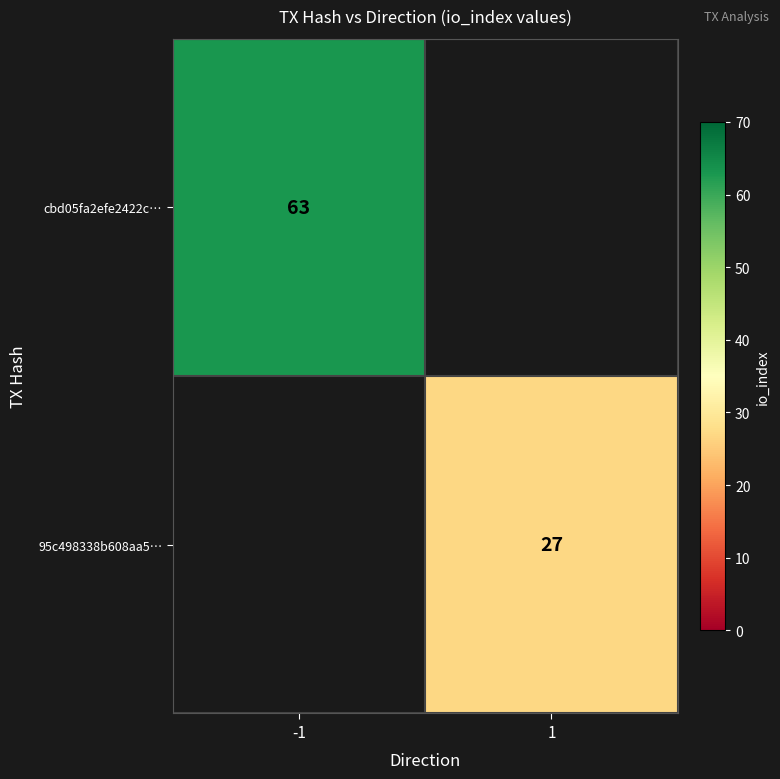

Is it true that 95c498338b608aa5… equals 43 at 1?

False